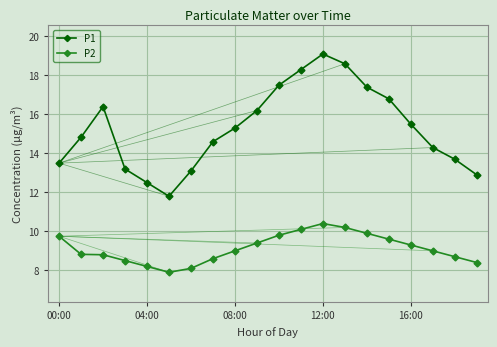

Reading left to right, list all the values displayed in this chart.

P1: 13.5	14.8	16.4	13.2	12.5	11.8	13.1	14.6	15.3	16.2	17.5	18.3	19.1	18.6	17.4	16.8	15.5	14.3	13.7	12.9
P2: 9.8	8.8	8.8	8.5	8.2	7.9	8.1	8.6	9.0	9.4	9.8	10.1	10.4	10.2	9.9	9.6	9.3	9.0	8.7	8.4